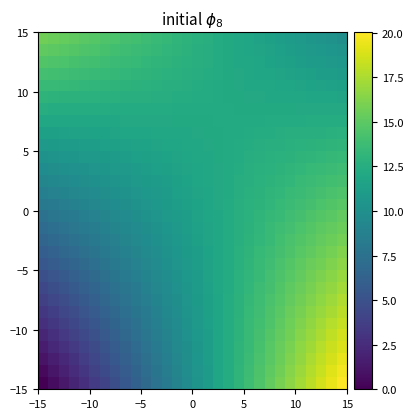

What is the greatest value displayed?

20.0